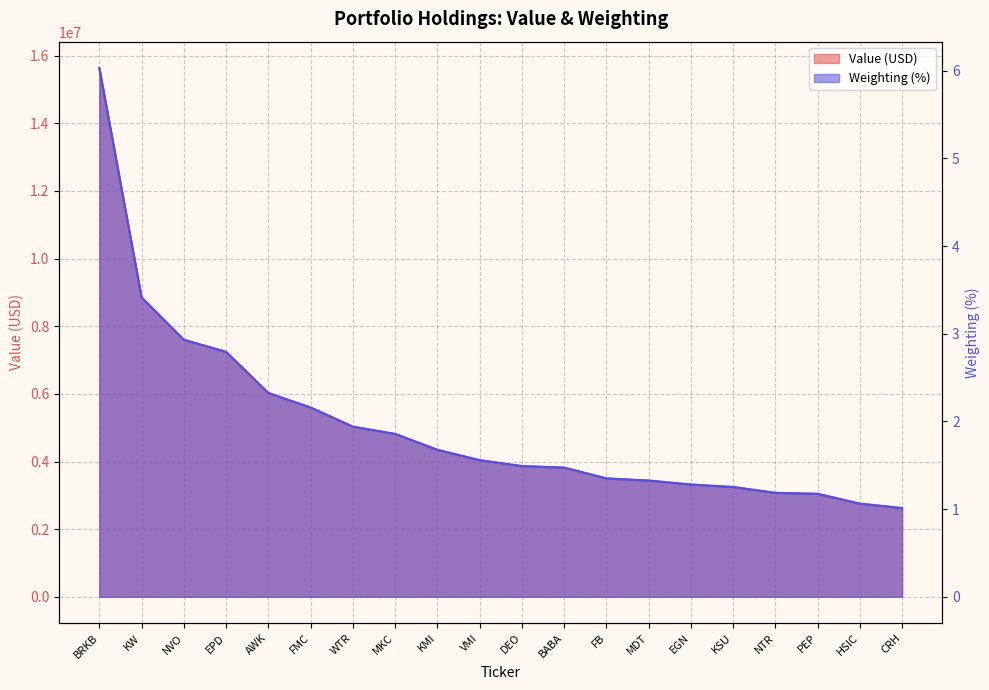

The value of Value at KSU is 3246000.0. True or false?

True